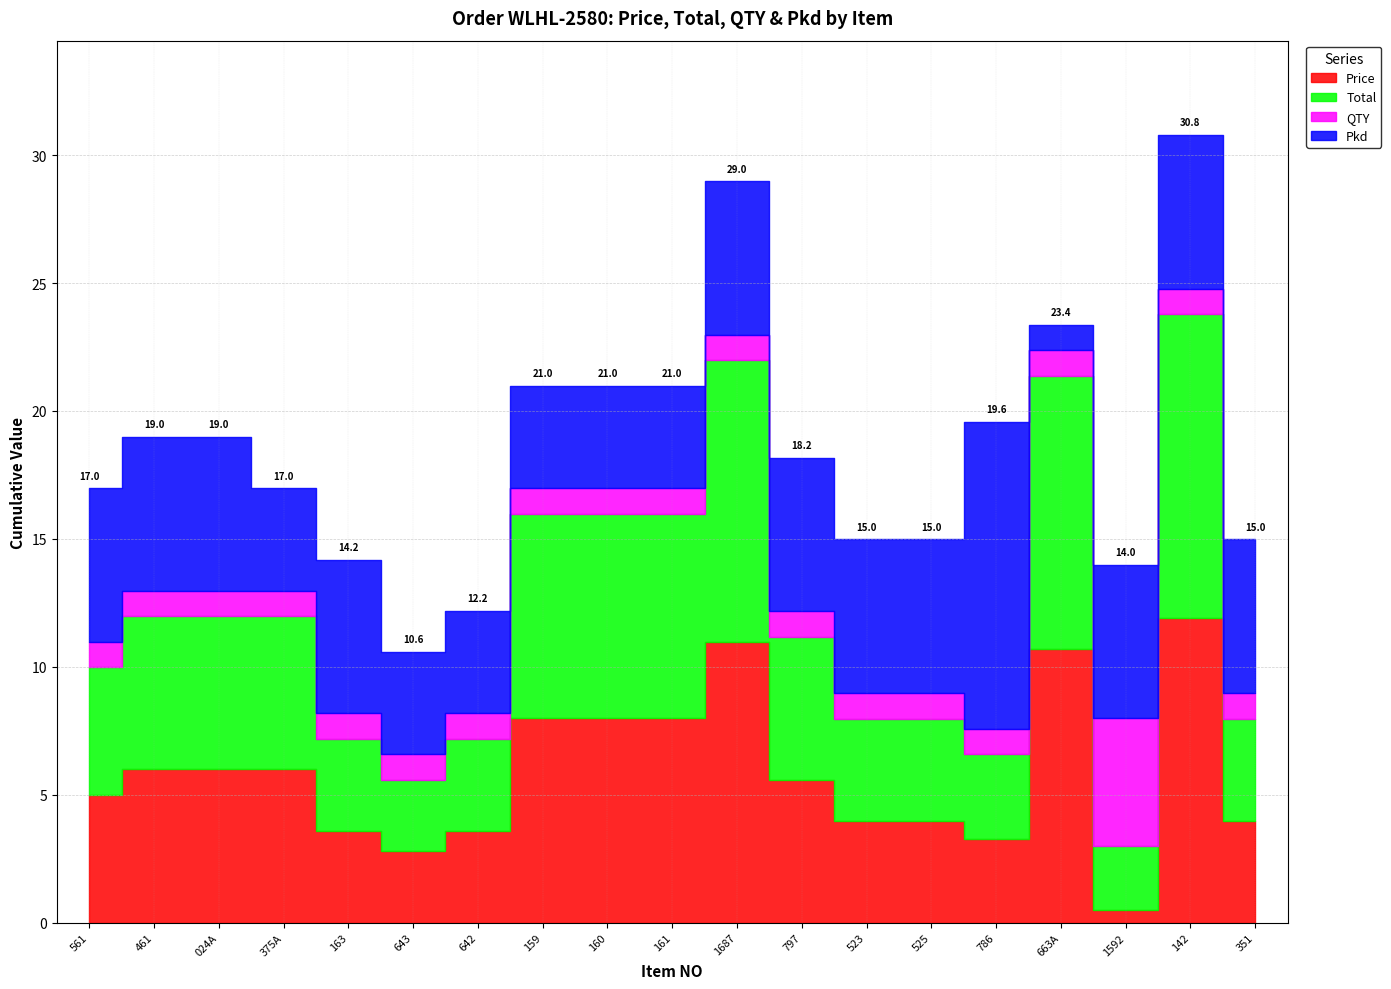

How many lines are shown in the chart?

4